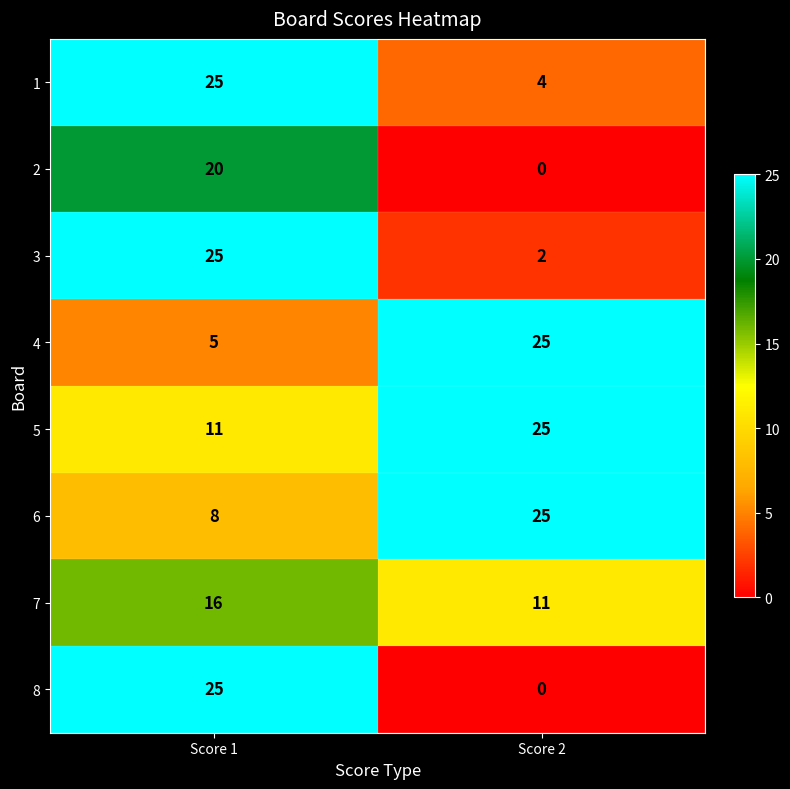

Which series has the largest range (max minus min)?

8